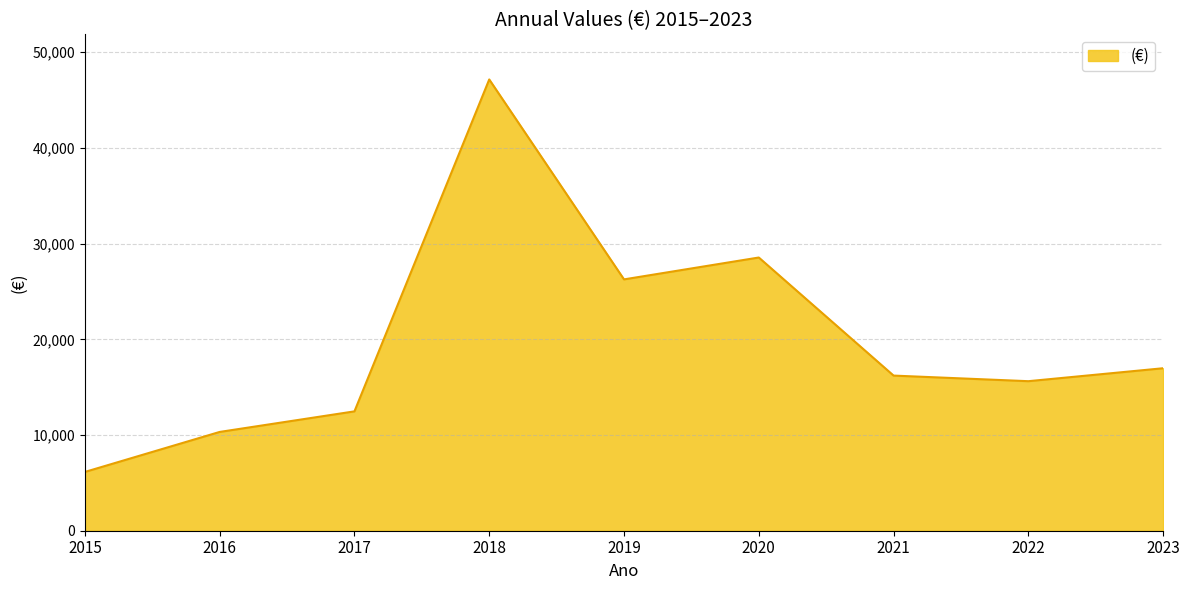

Read the value at 2020.

28551.9